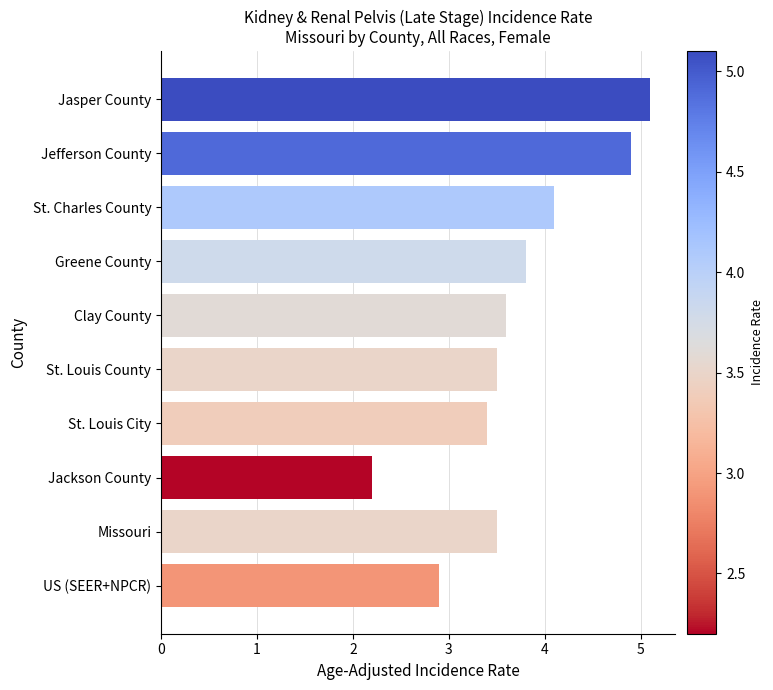

How many data points are above 3?

8